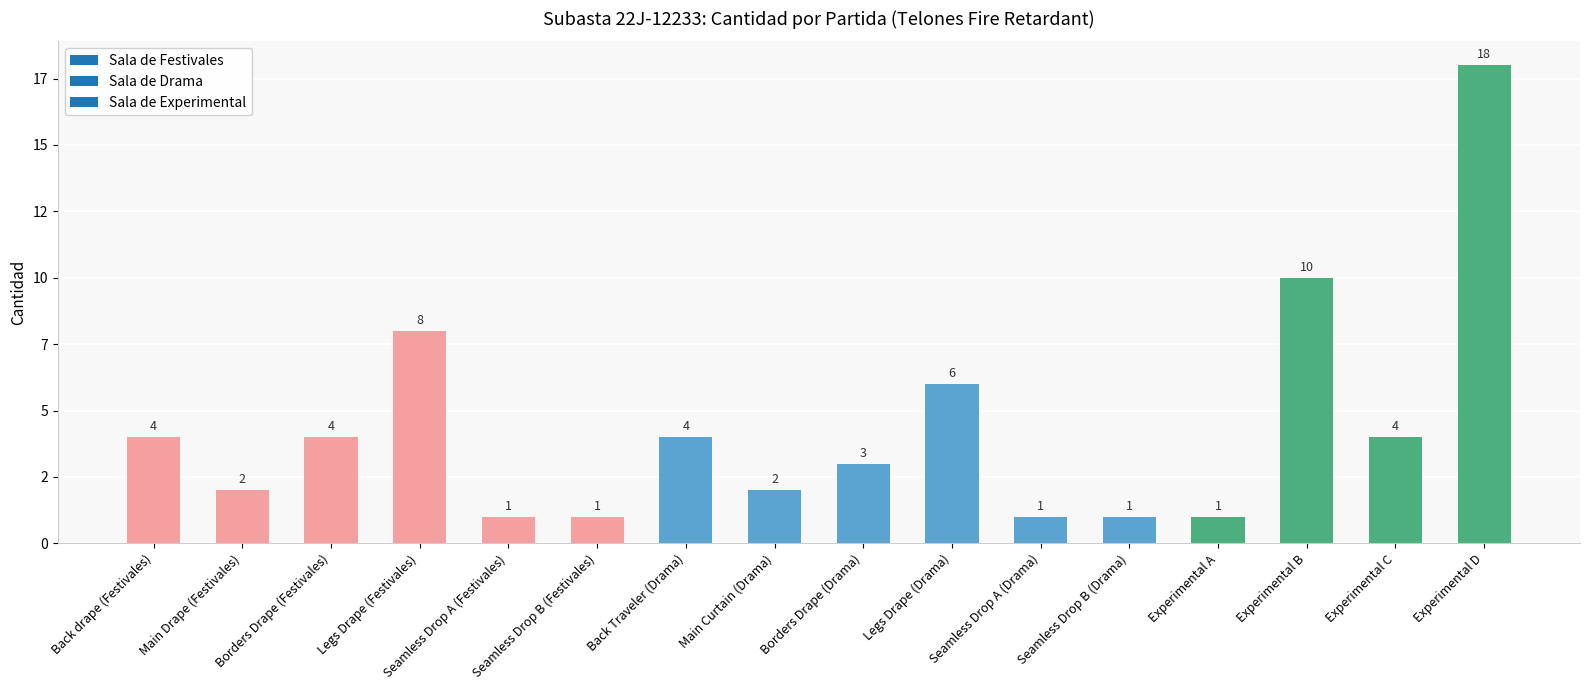

Which label corresponds to the largest value in the chart?

Experimental D